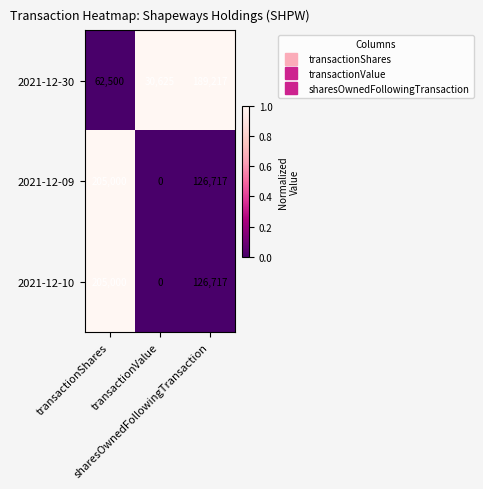

At which category does the chart reach its peak across all series?

transactionShares